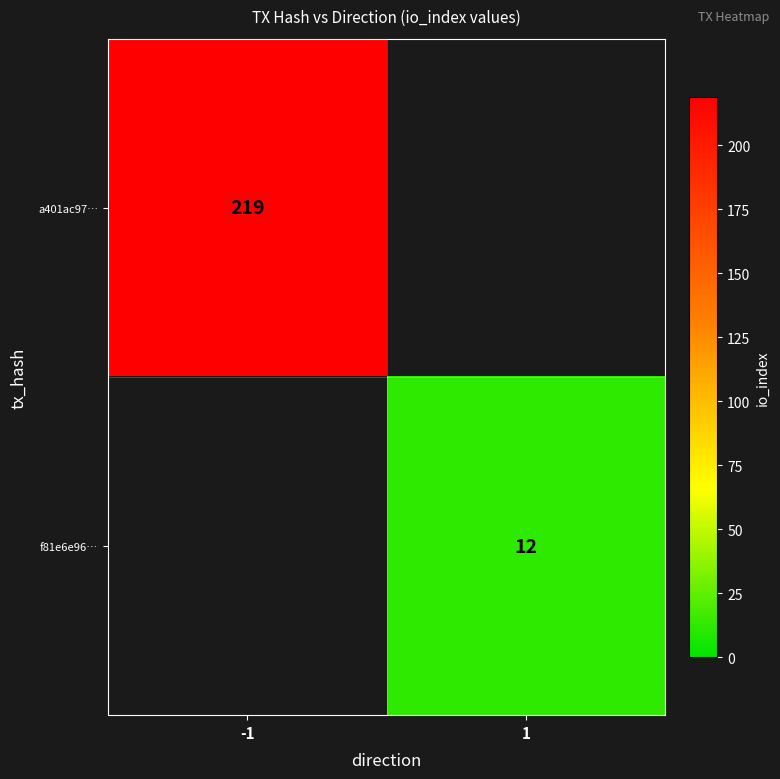

Is it true that a401ac97… equals 151 at -1?

False